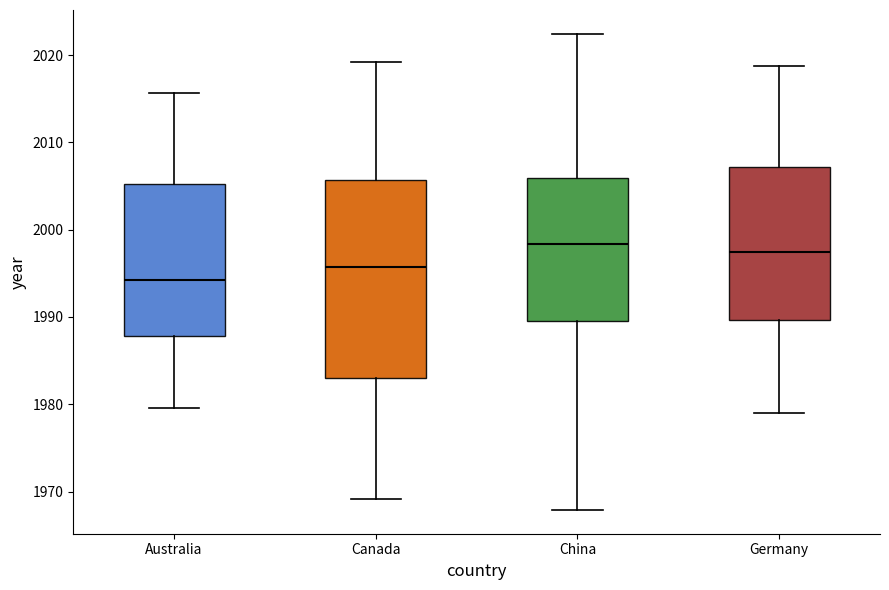

Reading left to right, read every box against the y-axis: the position of its median line, the range the box covers, and the ends of its whiskers. The values are not printed on the chart, so give them approximately, as read against the axis.

Australia: median 1994, box 1988 to 2005, whiskers 1980 to 2016
Canada: median 1996, box 1983 to 2006, whiskers 1969 to 2019
China: median 1998, box 1989 to 2006, whiskers 1968 to 2022
Germany: median 1997, box 1990 to 2007, whiskers 1979 to 2019